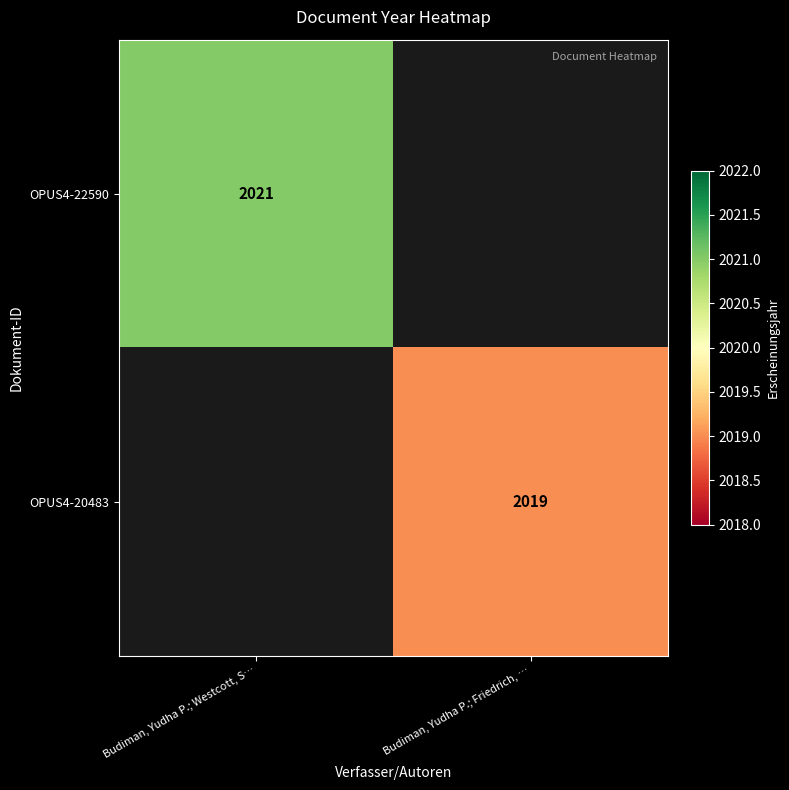

How many distinct data groups are displayed?

2